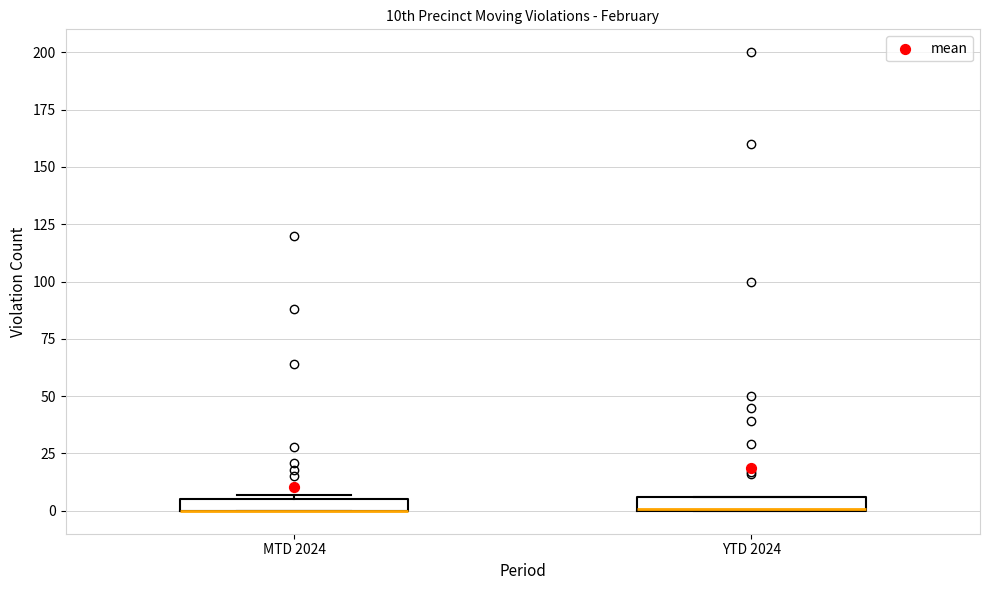

Where is the lower edge of the box for YTD 2024 on the y-axis? The values are not printed on the chart, so give them approximately, as read against the axis.

0